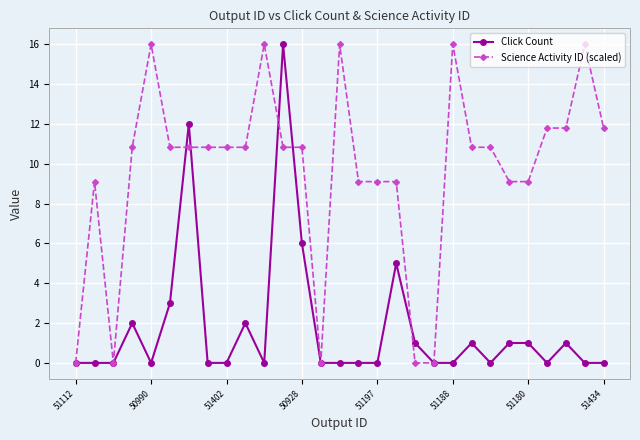

What is the highest value of the Science Activity ID (scaled) series?

16.0